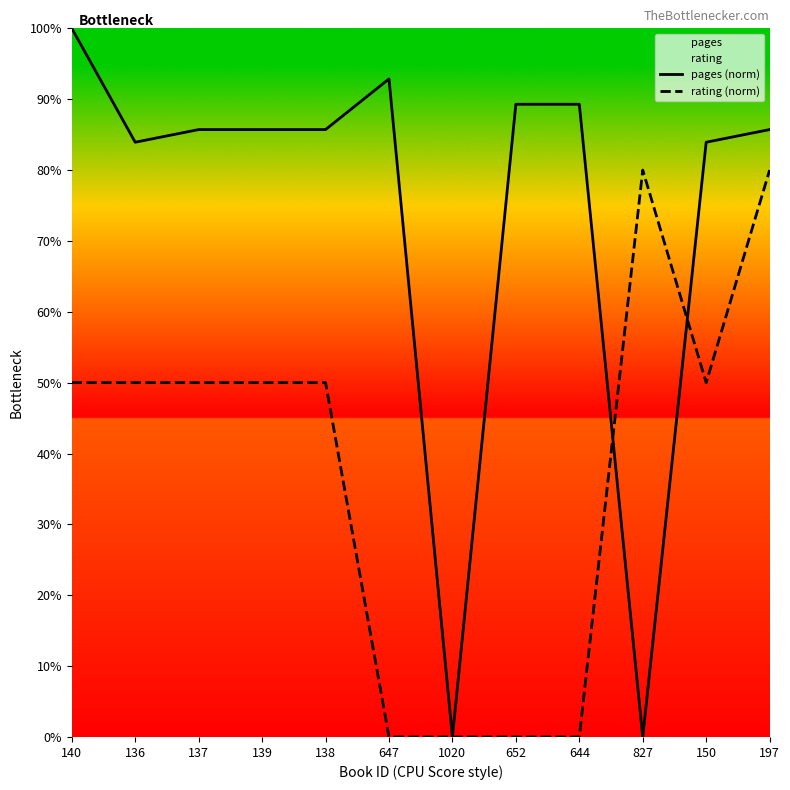

True or false: rating (norm) has a value of 50.0 at 138.

True